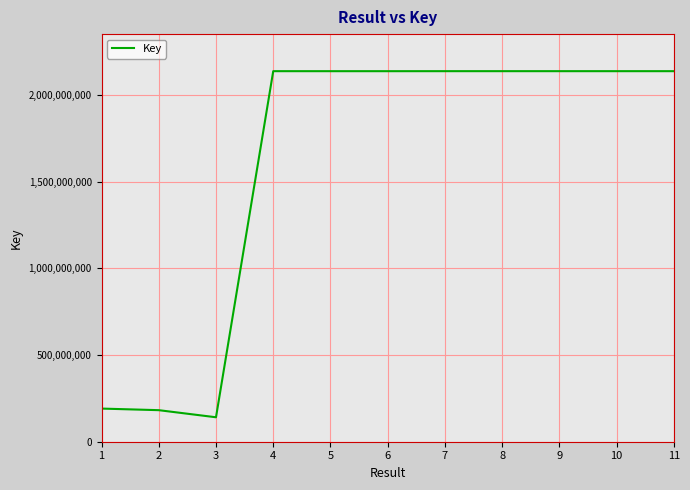

Approximately how many times larger is the value at 10 compared to 2?

11.7